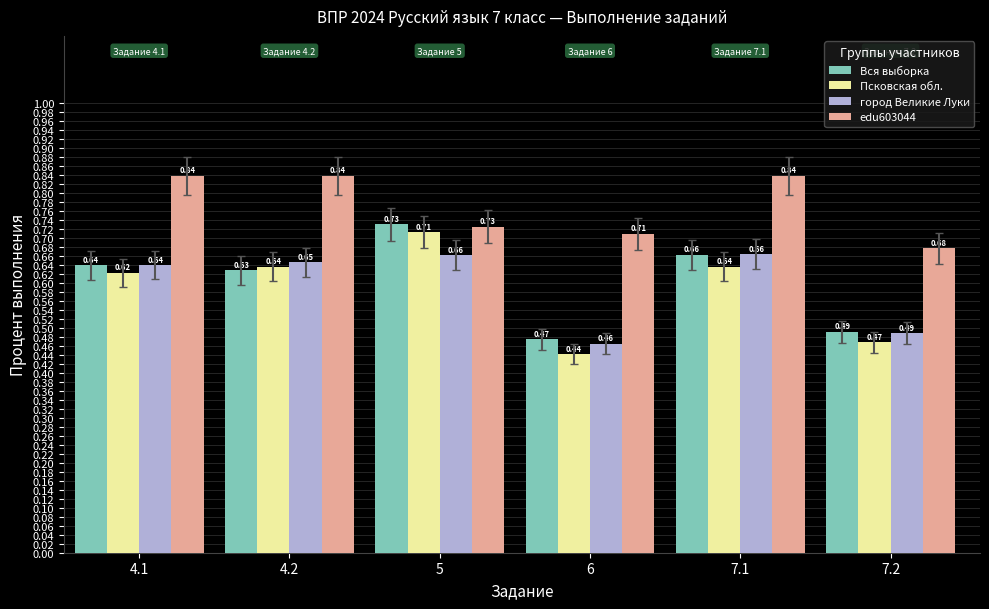

What is the difference between the highest and lowest values at 7.2?

0.2